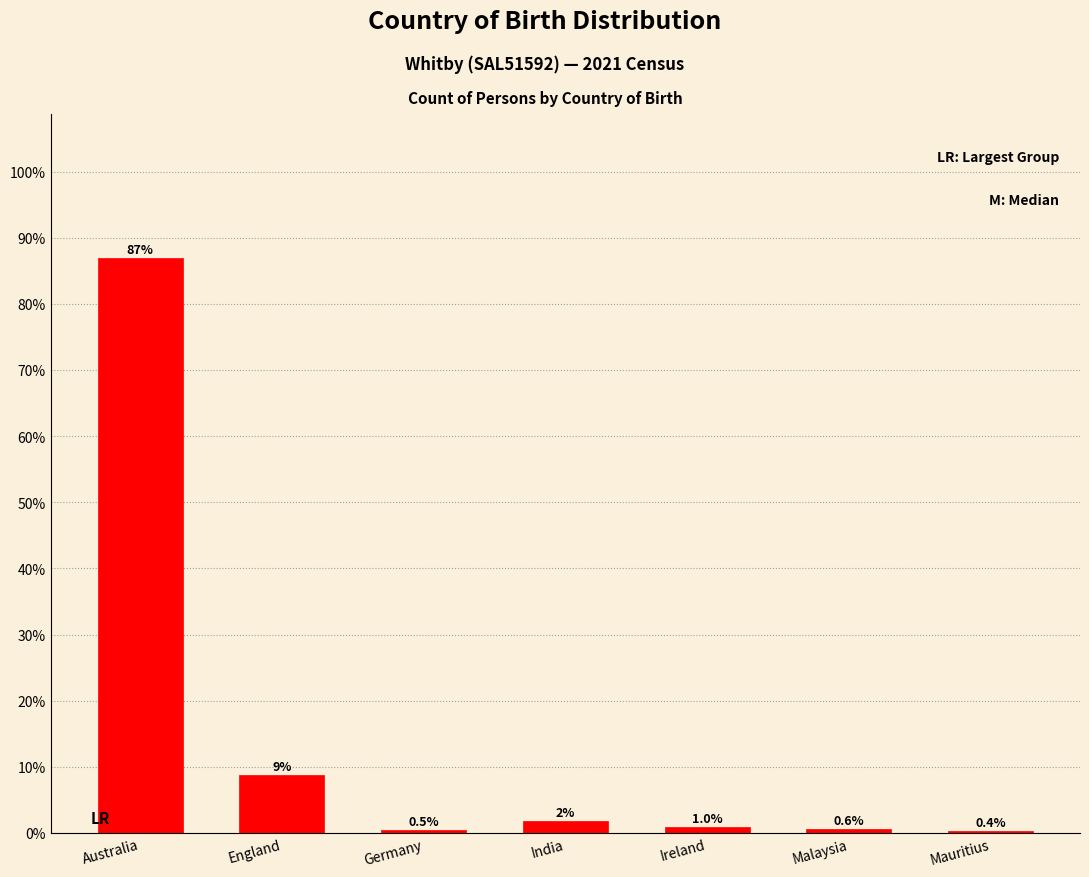

At which label is the value closest to 43?

England